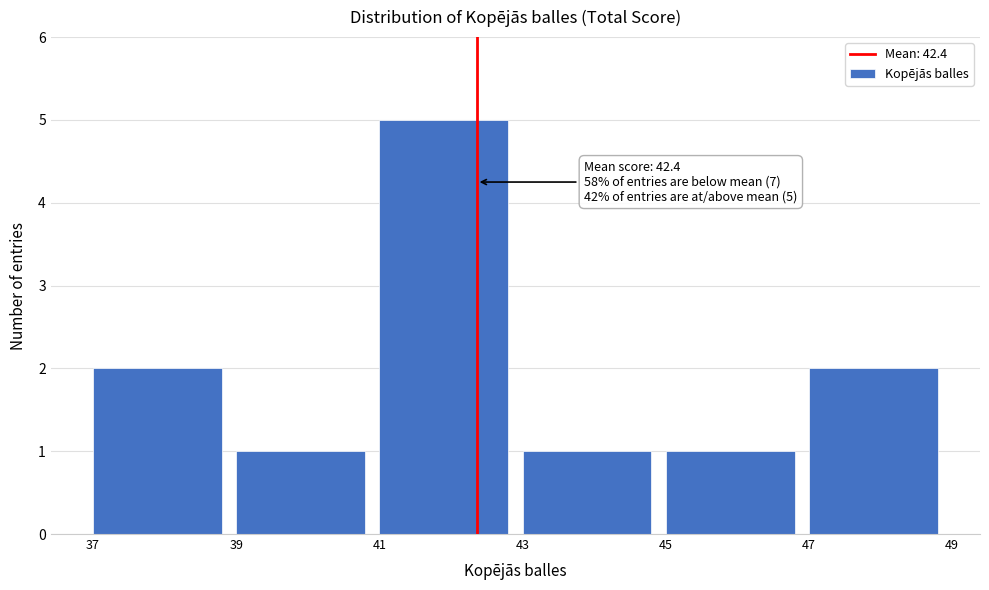

Which range on the x-axis has the tallest bar?

41 to 43